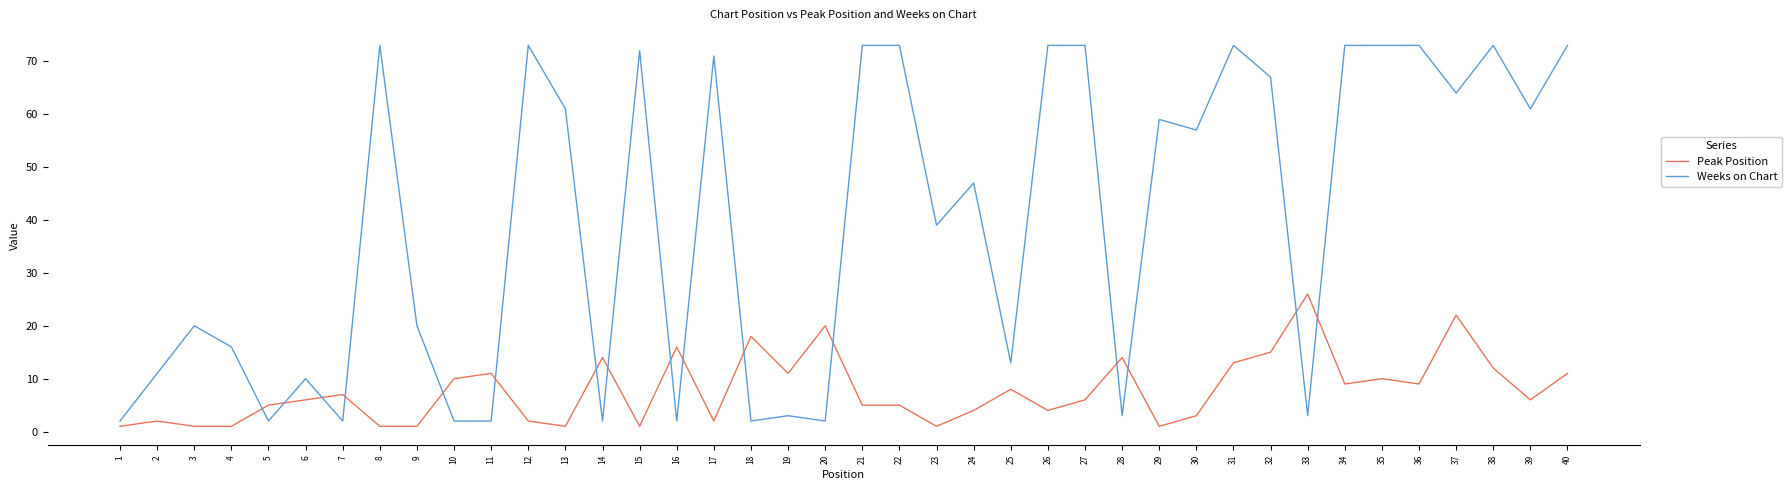

Rank the series by their maximum value, from lowest to highest.

Peak Position, Weeks on Chart